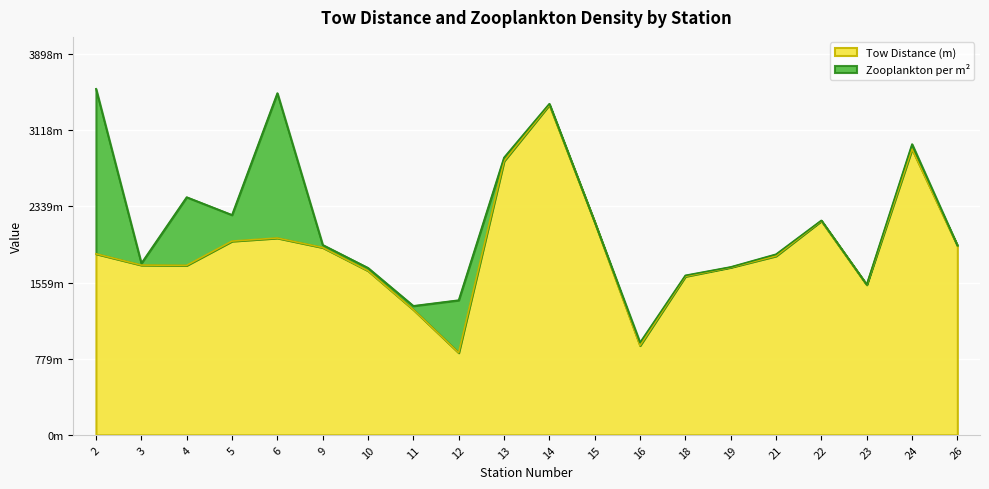

Where is the data nearest to the value 2110?

15